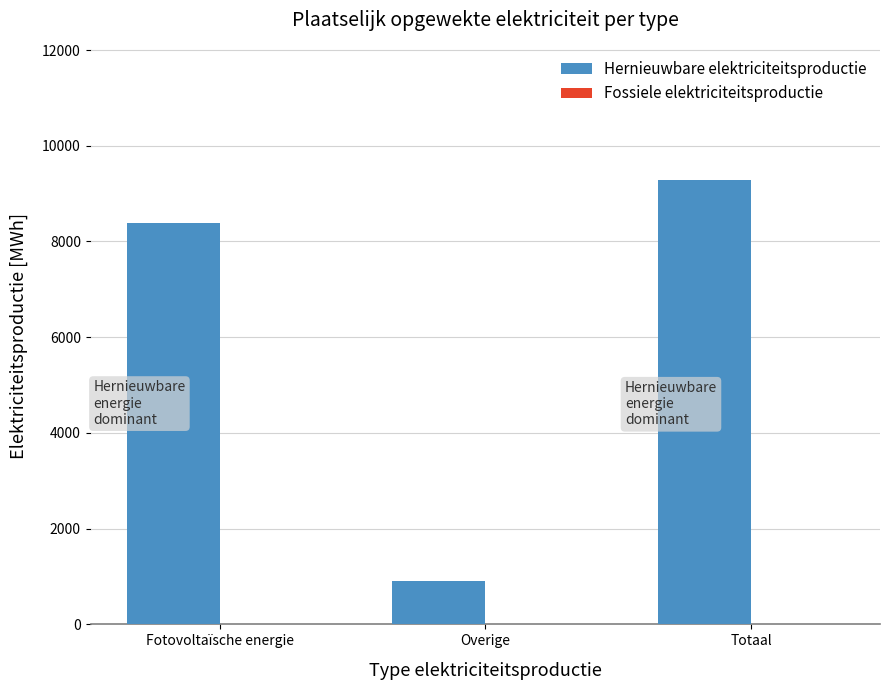

What is the change in value from Fotovoltaïsche energie to Totaal?

+900.0